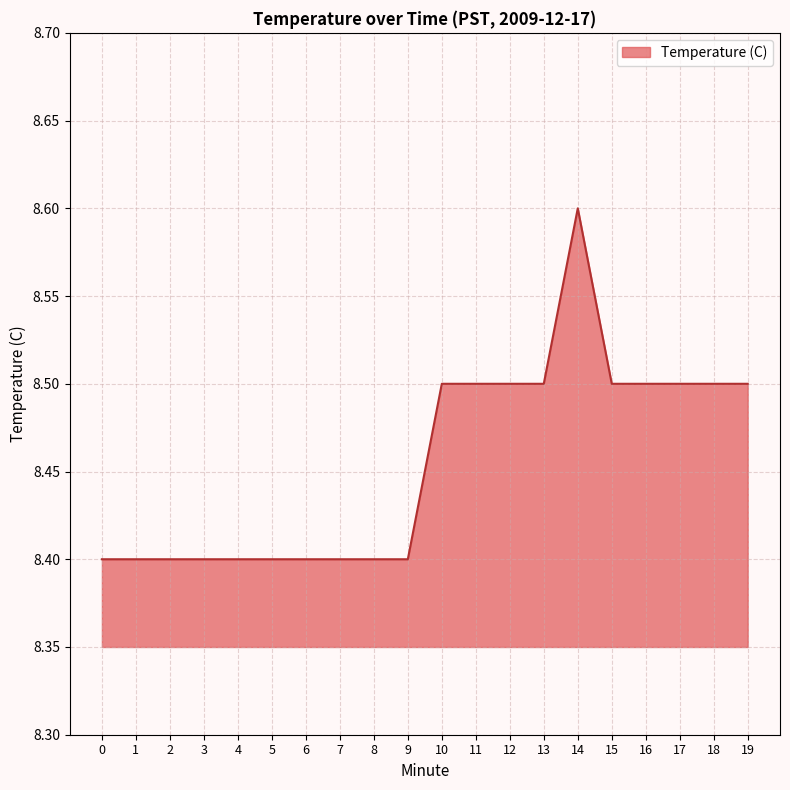

True or false: the data shows 8.4 at 0.

True